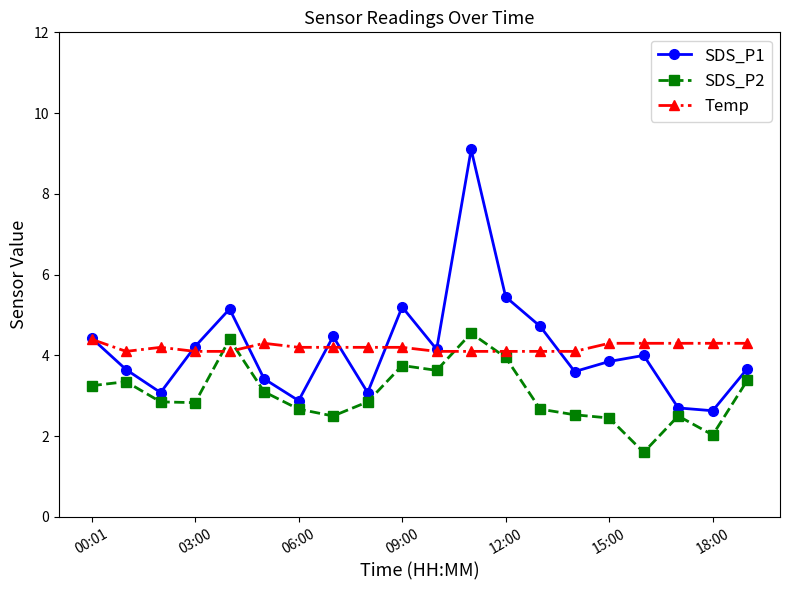

How many lines are shown in the chart?

3